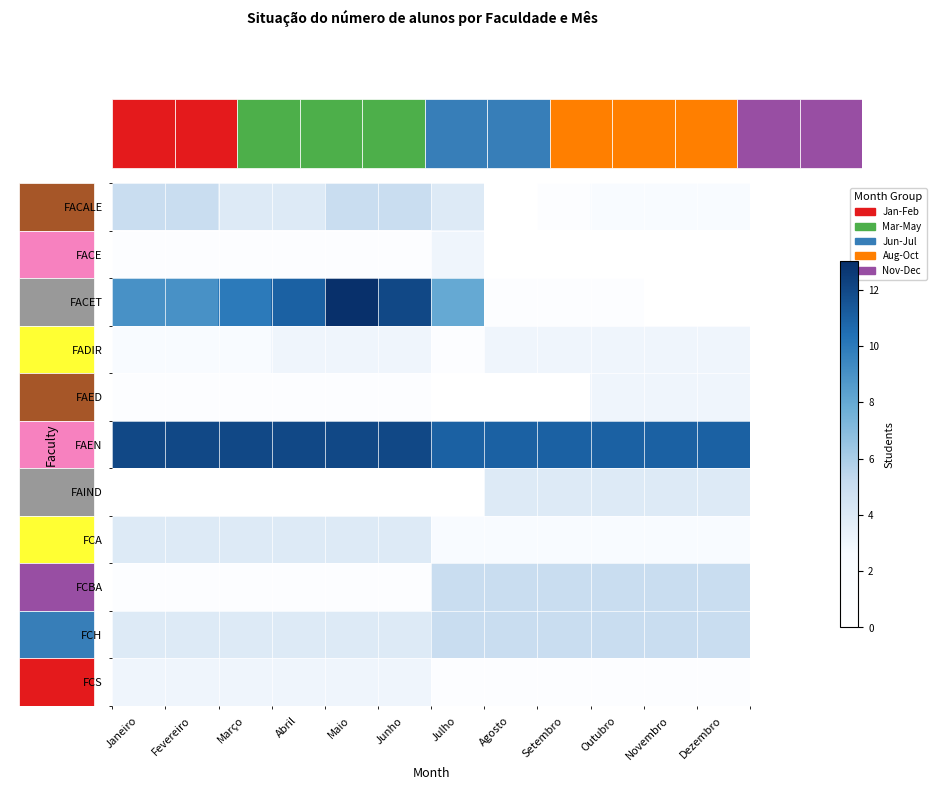

The value of FCA at Maio is 1. True or false?

False